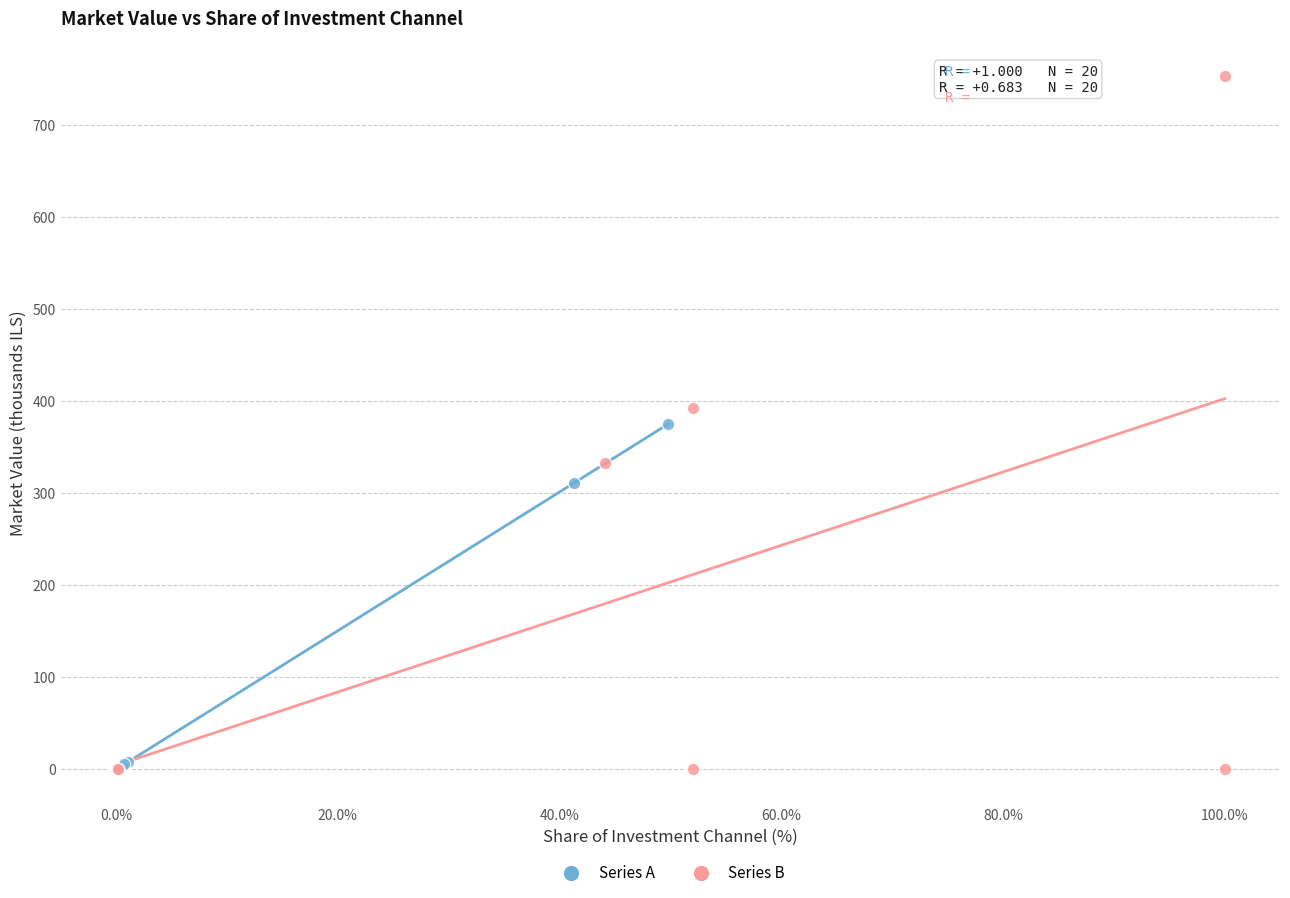

What are all the series names shown in the legend?

Series A, Series B